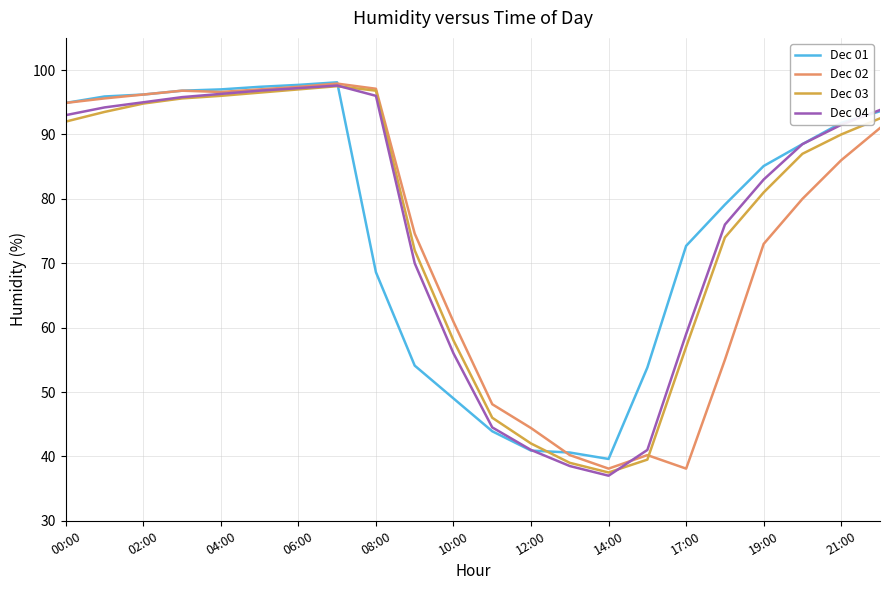

What is the maximum value shown in the chart?

98.1